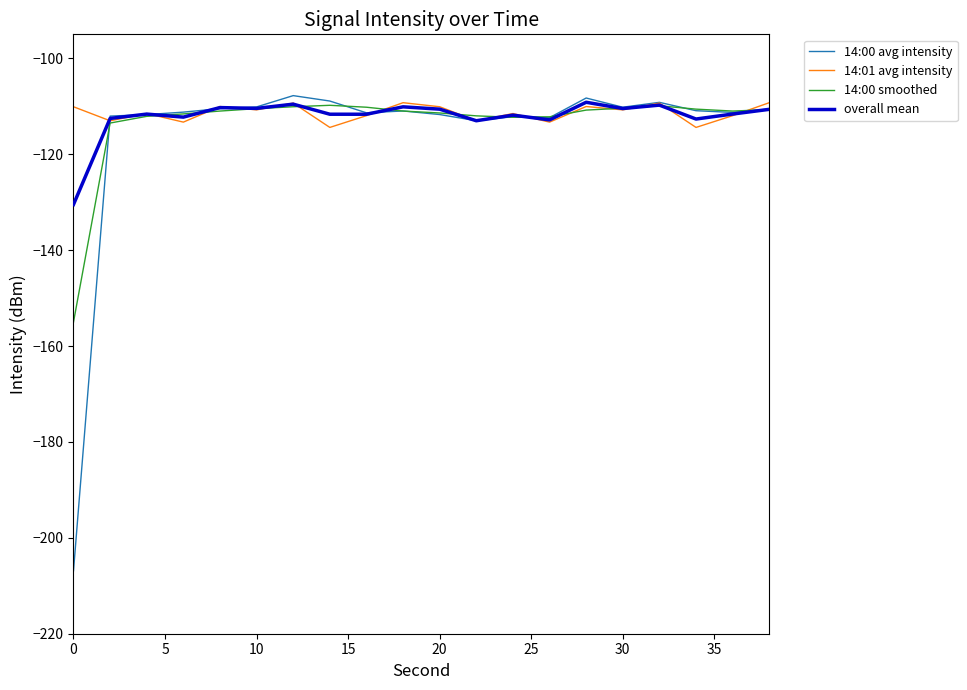

What is the greatest value displayed?

-107.8